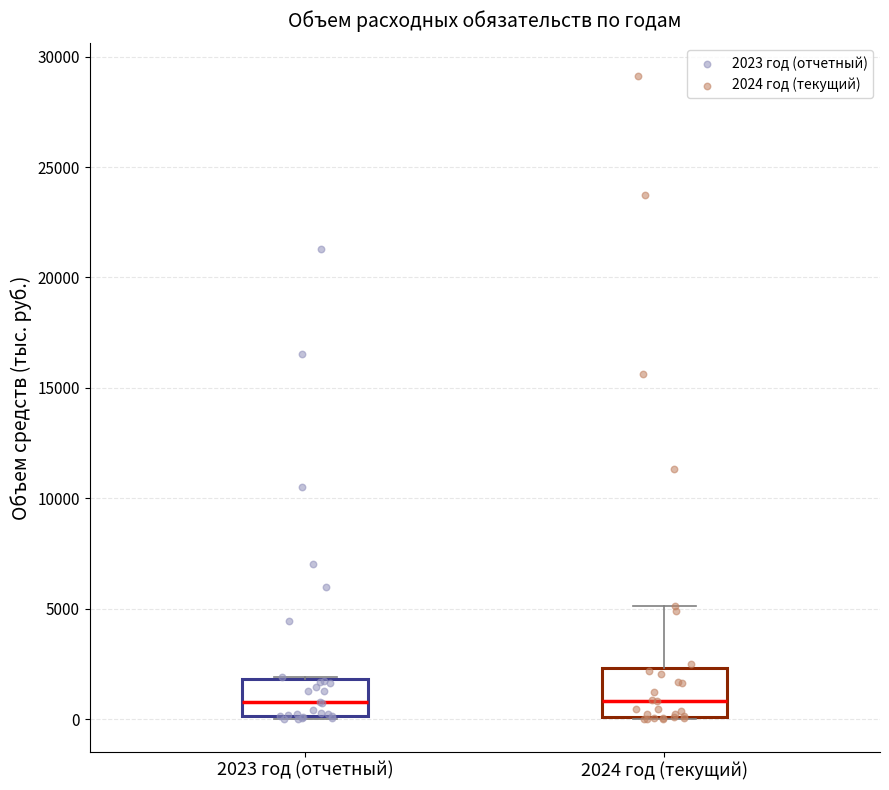

Reading left to right, transcribe this box plot: for each box, give where its median line is, the range the box spans, and where its two whiskers end, as read against the y-axis. The values are not printed on the chart, so give them approximately, as read against the axis.

2023 год (отчетный): median 1000, box 0 to 2000, whiskers 0 to 2000
2024 год (текущий): median 1000, box 0 to 2500, whiskers 0 to 5000